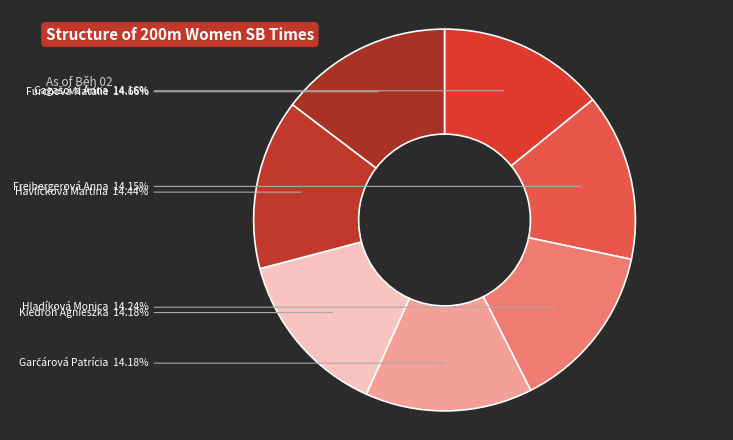

Does Hladíková Monica represent more than half of the total?

No